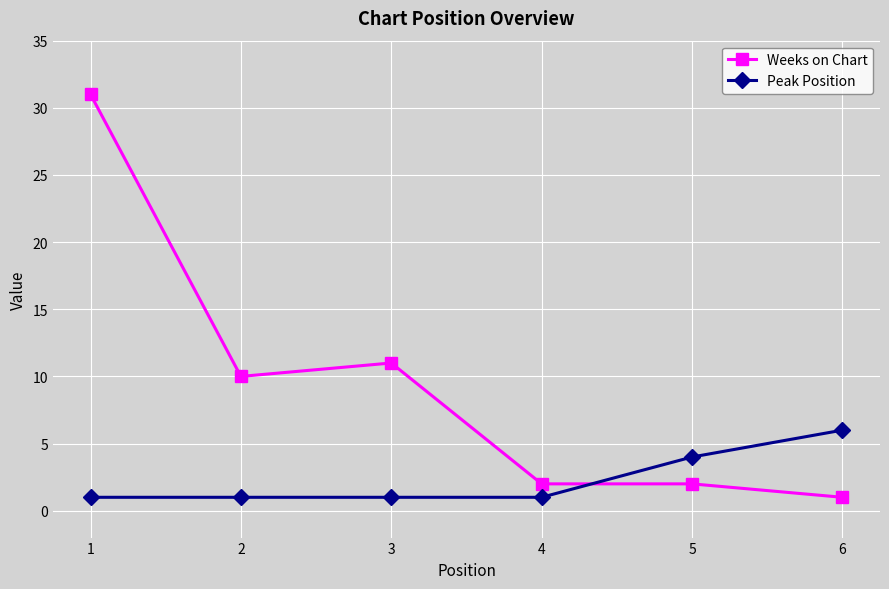

Which series has the largest total across all categories?

Weeks on Chart